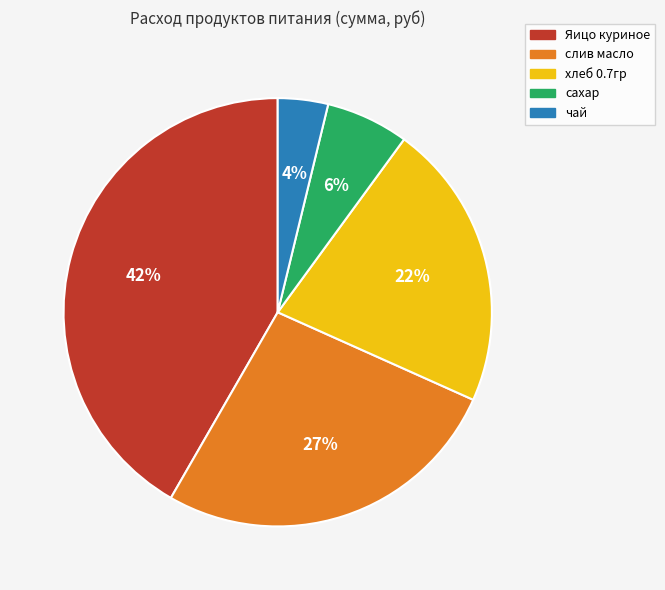

How many segments does this pie chart have?

5